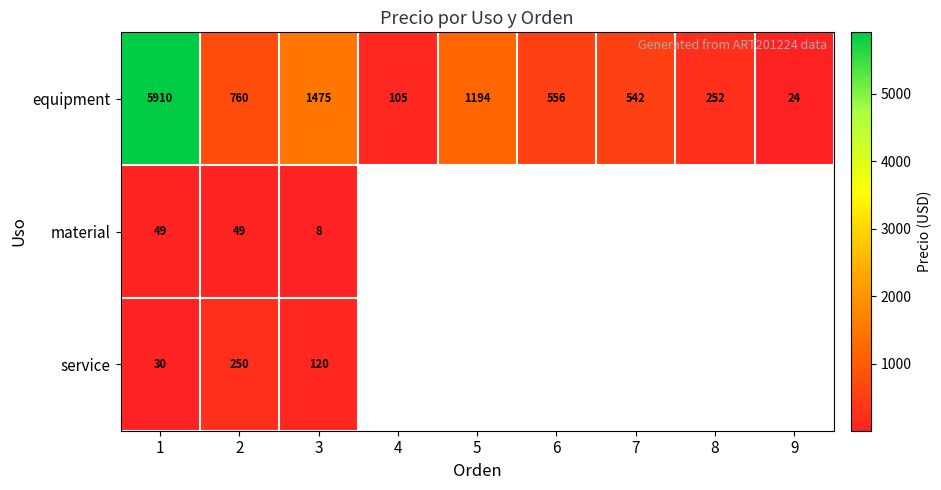

What is the difference between the maximum and minimum values in the material series?

41.1